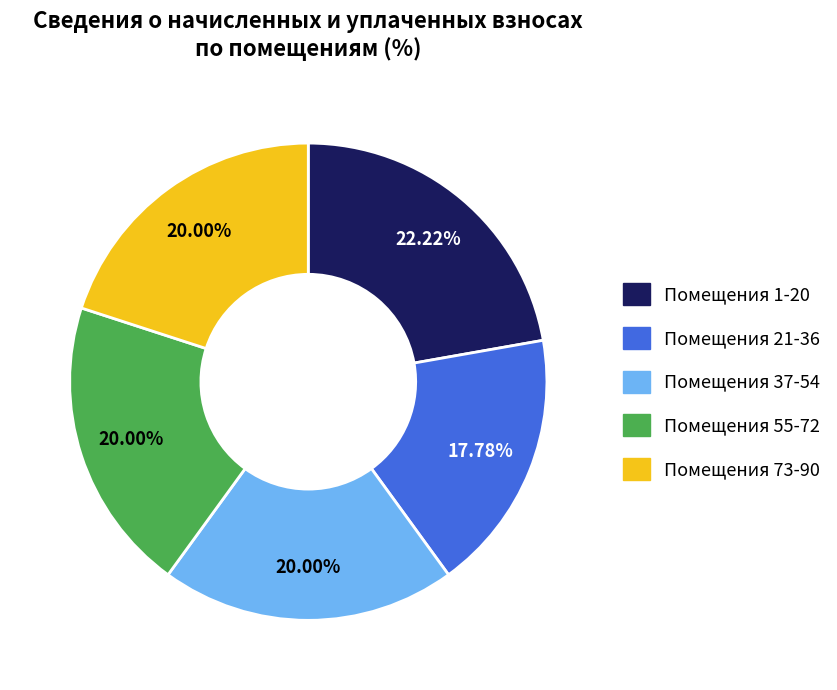

Combined, what portion of the pie is Помещения 1-20 and Помещения 37-54?

42.2%